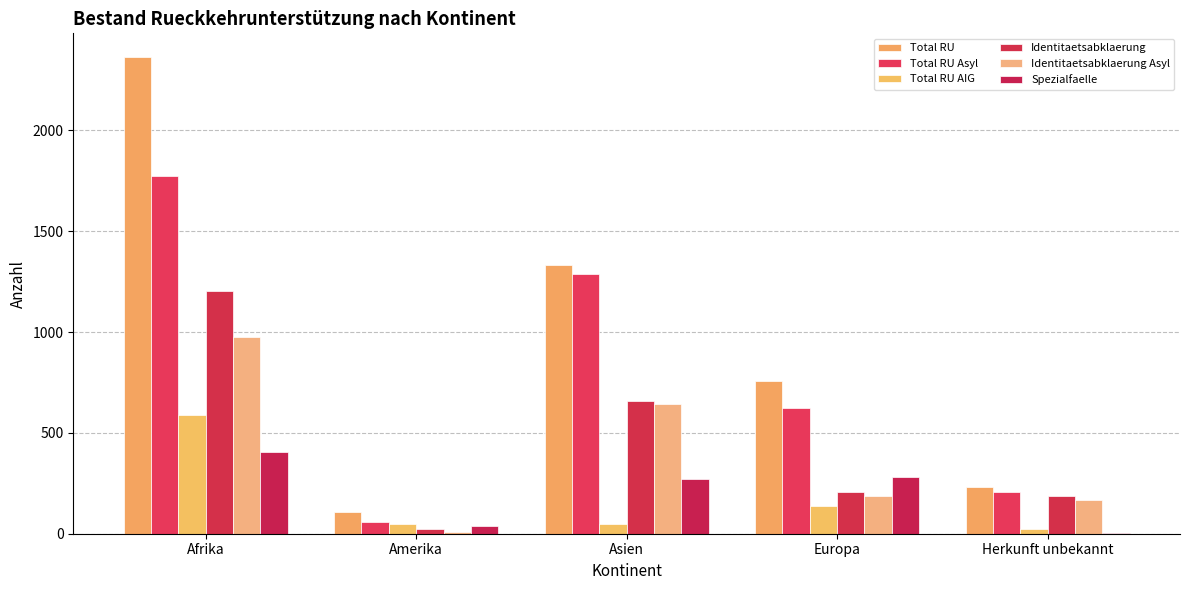

How many groups of bars are there?

5